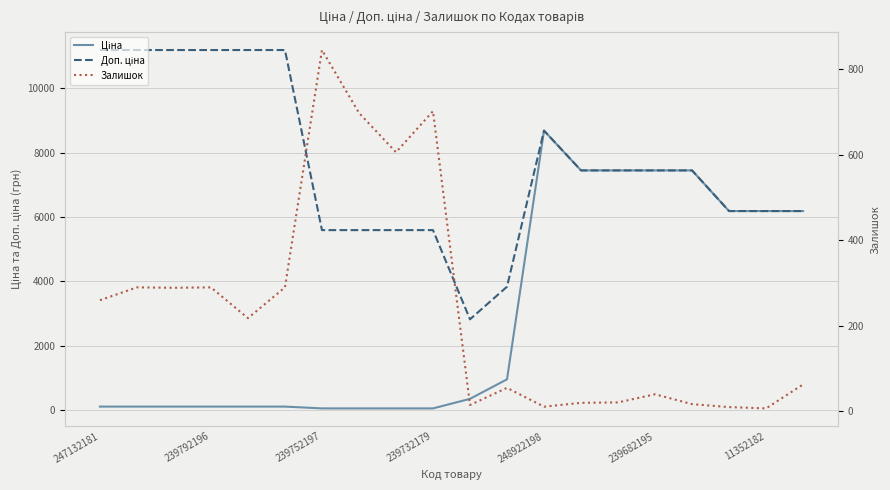

Rank the series by their maximum value, from highest to lowest.

Доп. ціна, Ціна, Залишок